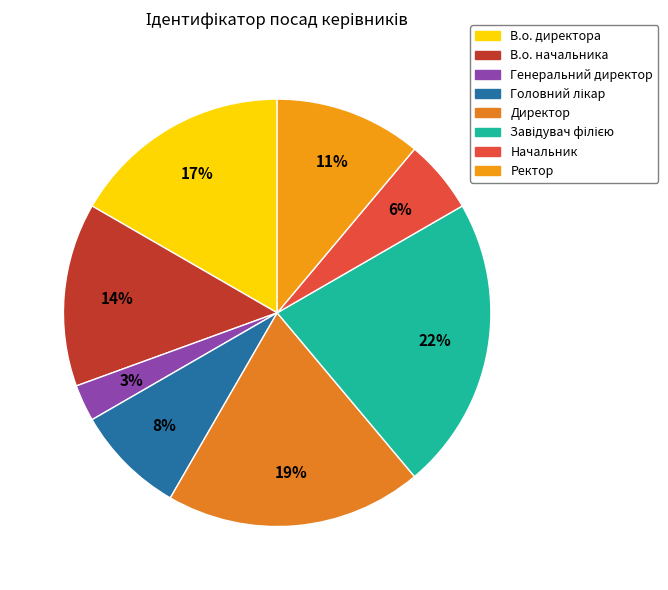

To the nearest percent, what is the combined percentage of Ректор and Генеральний директор?

14%